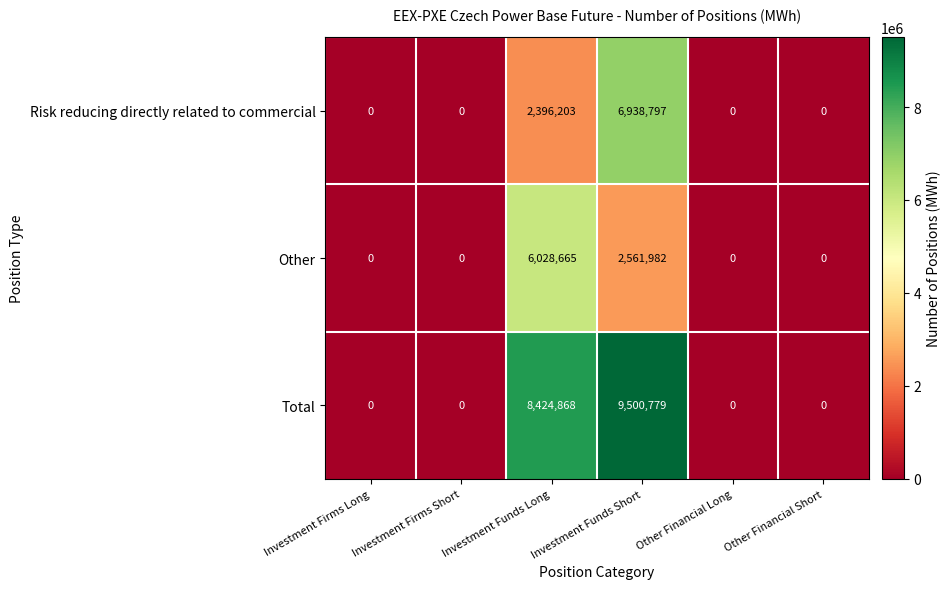

What is the total value across all series at Investment Funds Short?

19001558